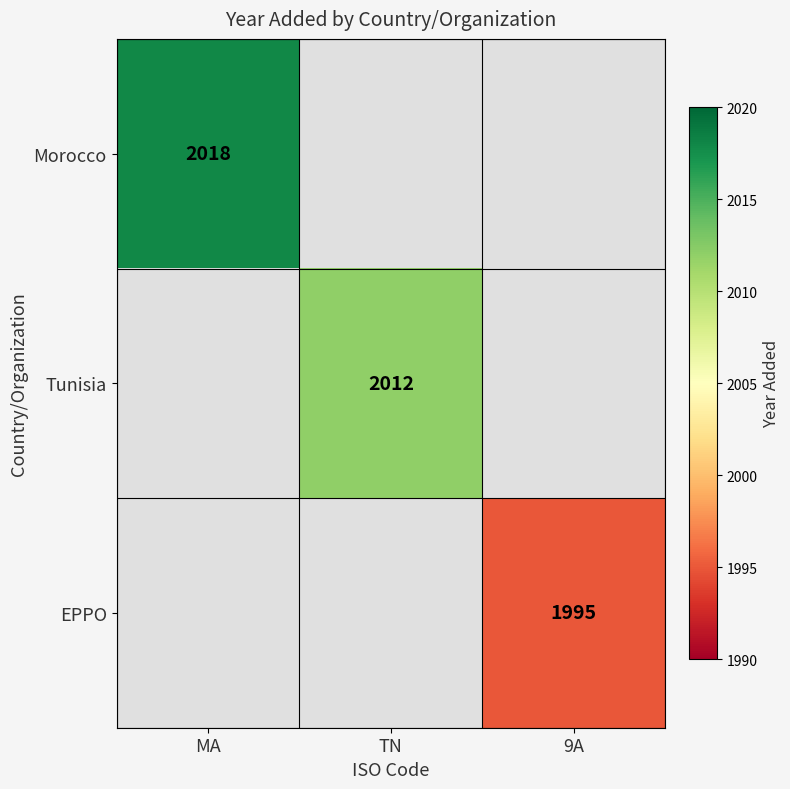

Is the value of EPPO at 9A greater than the value of Morocco at MA?

No